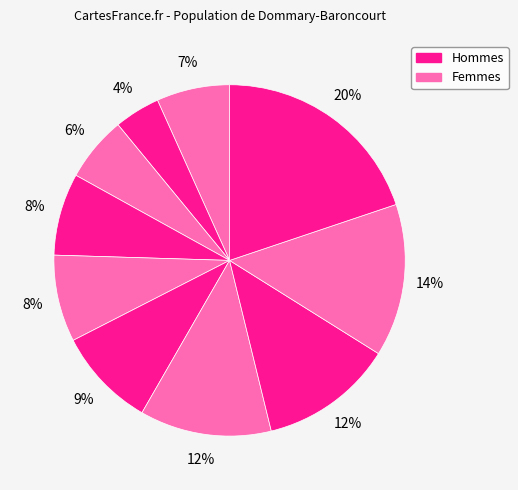

How many segments does this pie chart have?

10